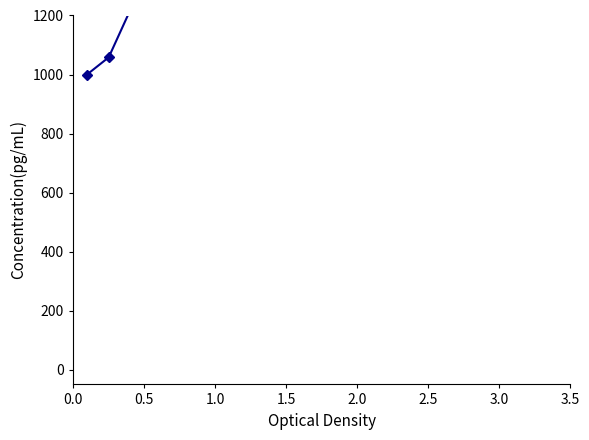

True or false: there are more than 2 points higher than both neighbors.

False